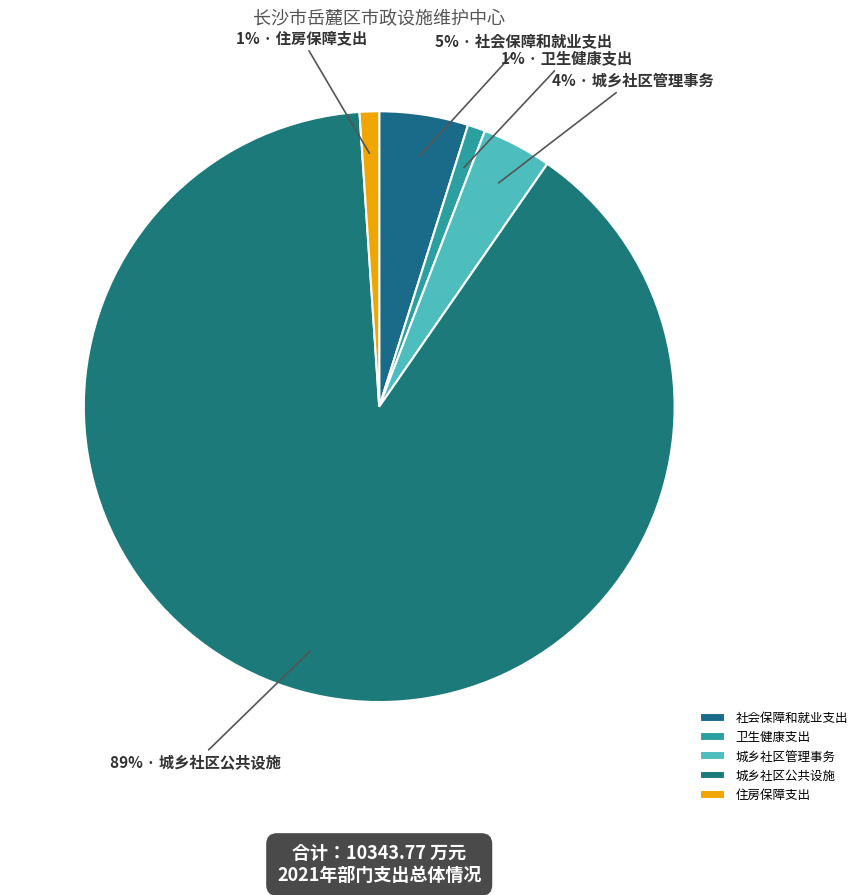

What is the total percentage of 城乡社区管理事务 and 社会保障和就业支出?

8.7%